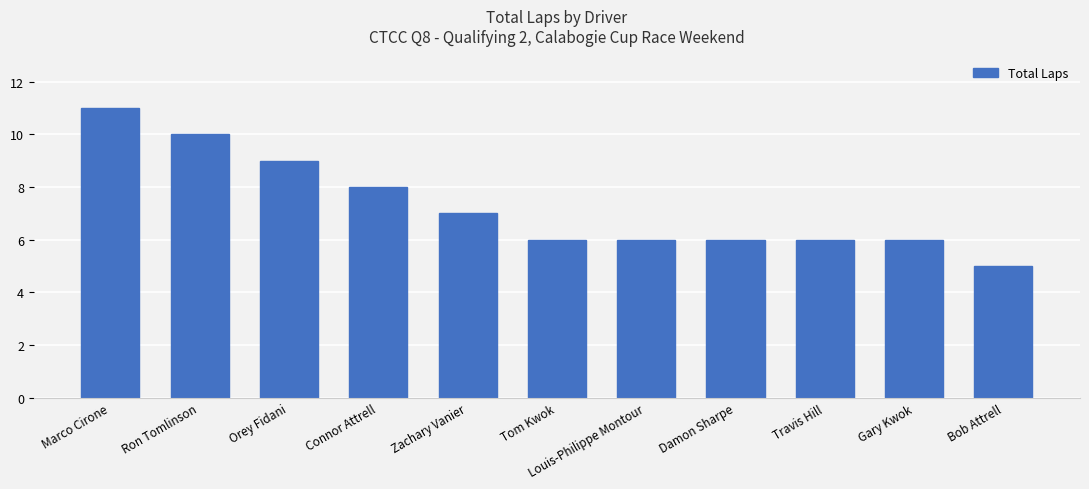

What is the value of the 2nd bar from the left?

10